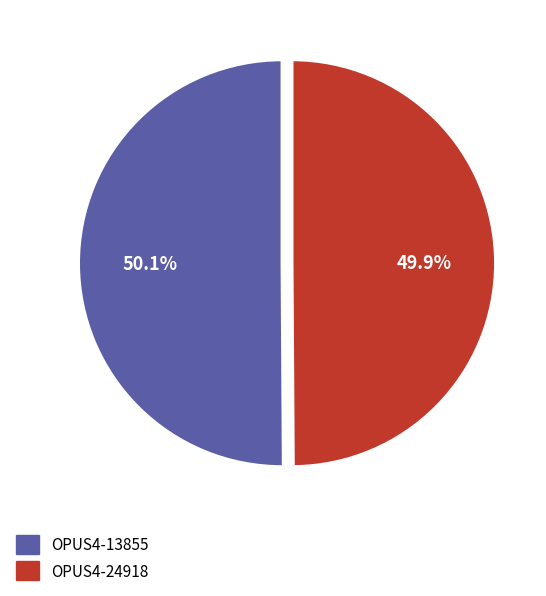

Is the sum of OPUS4-24918 and OPUS4-13855 greater than half?

Yes